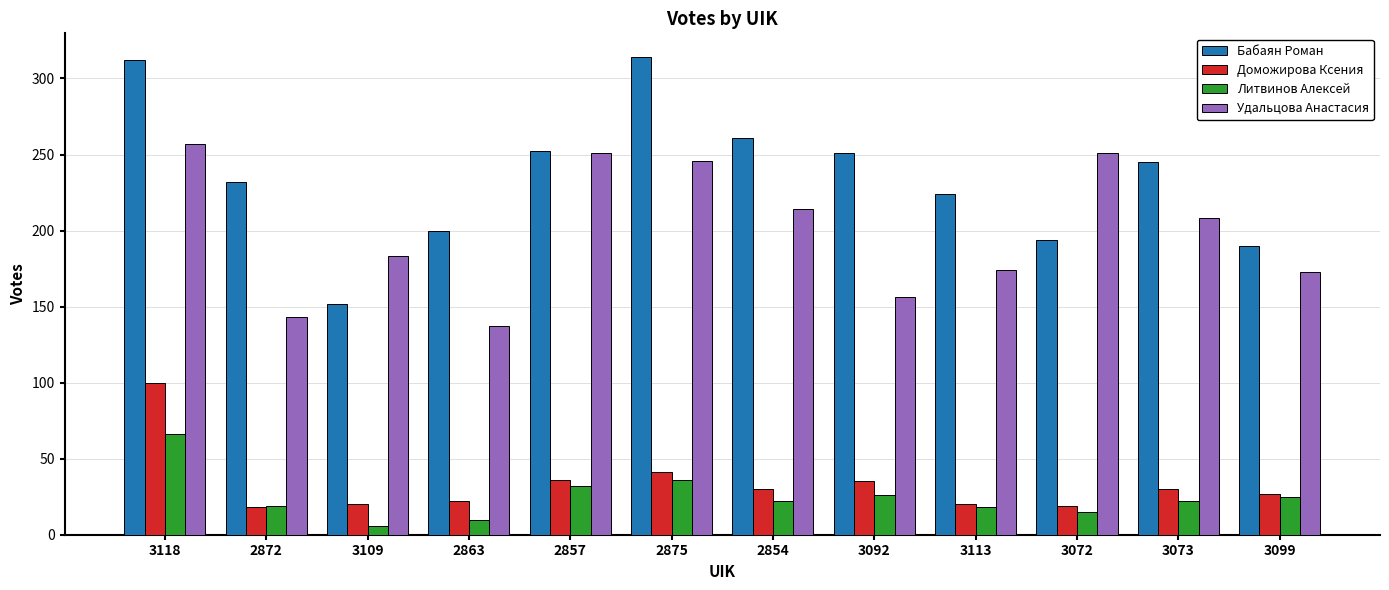

Which category has the lowest value in the Бабаян Роман series?

3109